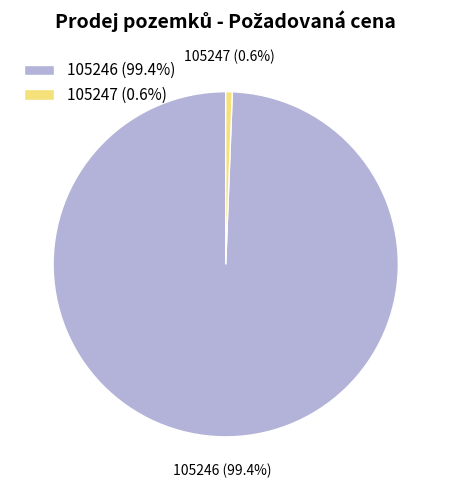

To the nearest percent, what portion does 105247 represent?

1%